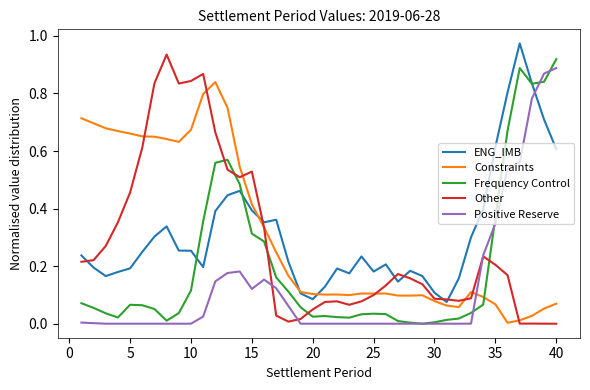

How many intersections are there between Other and Frequency Control?

5